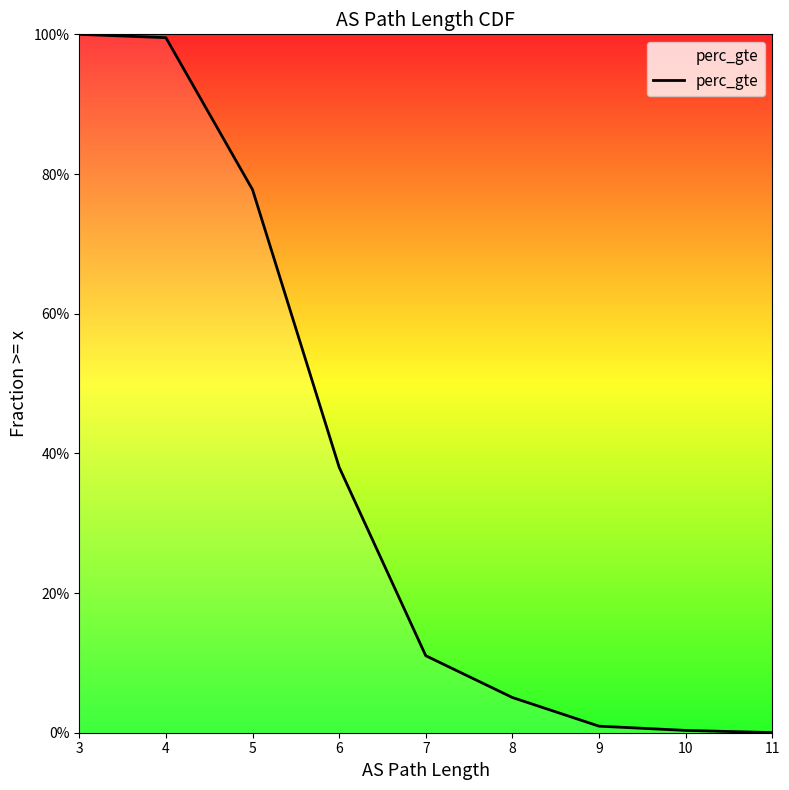

What is the greatest value displayed?

1.0